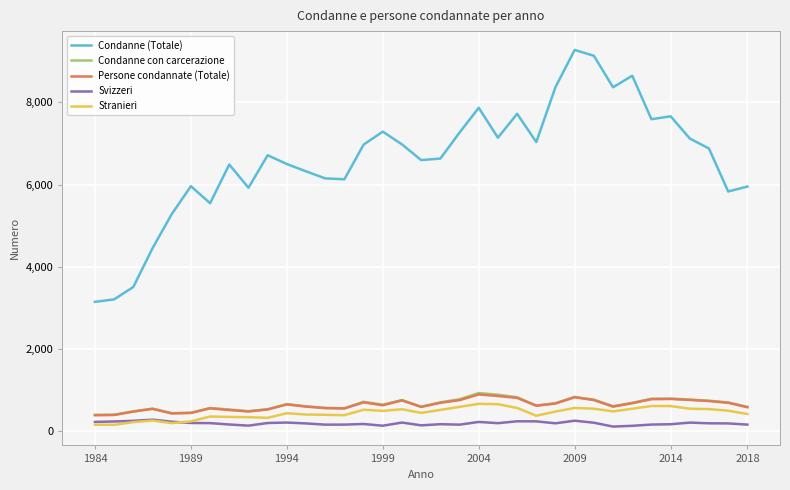

Which series has the widest spread of values?

Condanne (Totale)